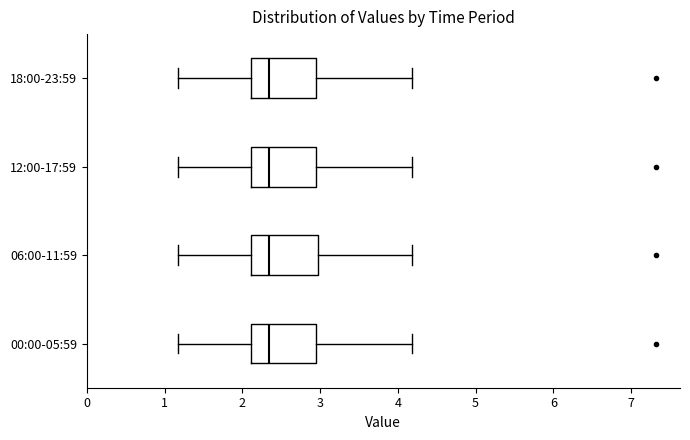

Reading bottom to top, read every box against the x-axis: the position of its median line, the range the box covers, and the ends of its whiskers. The values are not printed on the chart, so give them approximately, as read against the axis.

00:00-05:59: median 2.3, box 2.1 to 3.0, whiskers 1.2 to 4.2
06:00-11:59: median 2.3, box 2.1 to 3.0, whiskers 1.2 to 4.2
12:00-17:59: median 2.3, box 2.1 to 3.0, whiskers 1.2 to 4.2
18:00-23:59: median 2.3, box 2.1 to 3.0, whiskers 1.2 to 4.2